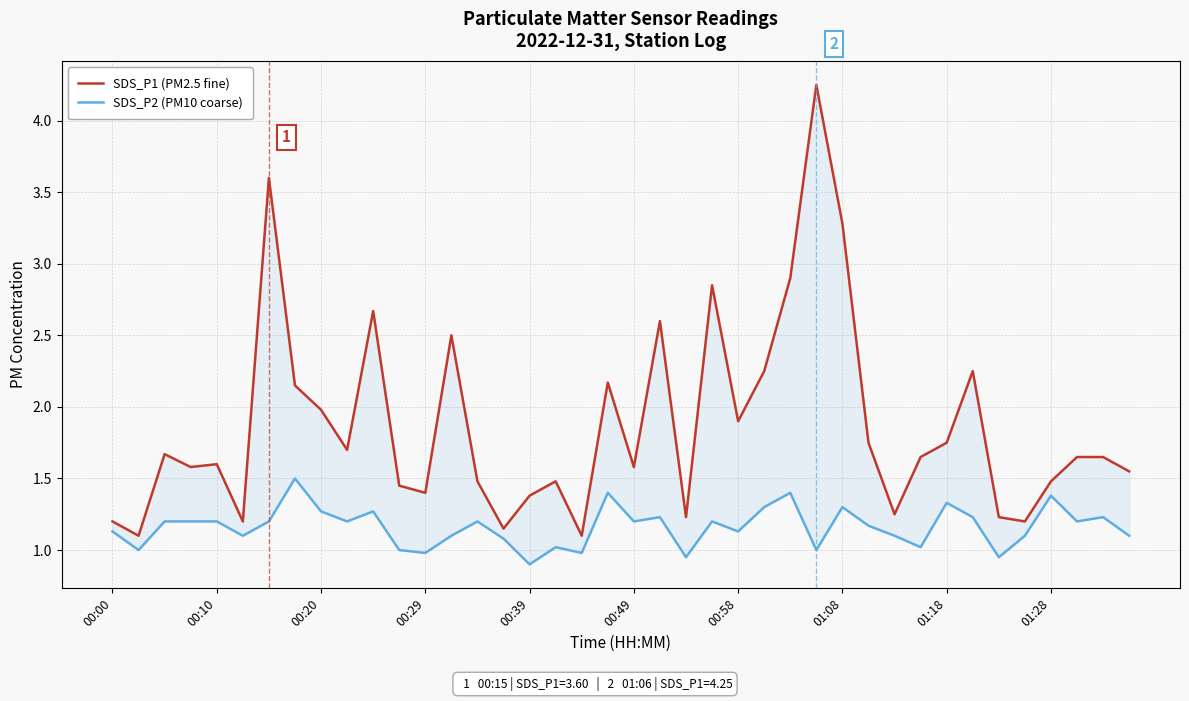

True or false: SDS_P2 (PM10 coarse) and SDS_P1 (PM2.5 fine) intersect in this chart.

False